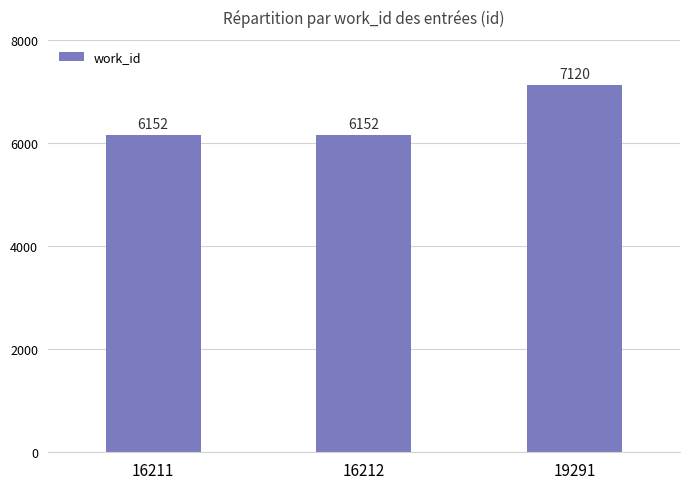

Reading left to right, what are all the values shown in this chart?

6152	6152	7120